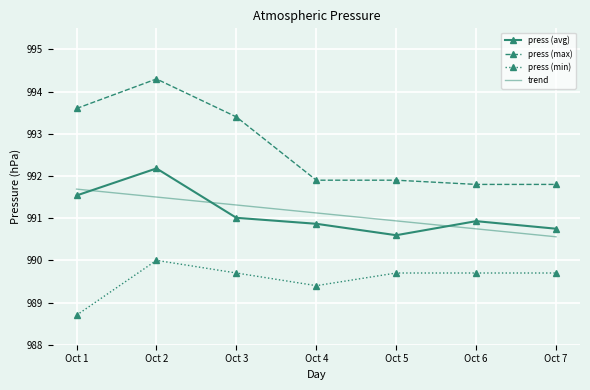

True or false: press (min) and press (avg) intersect in this chart.

False